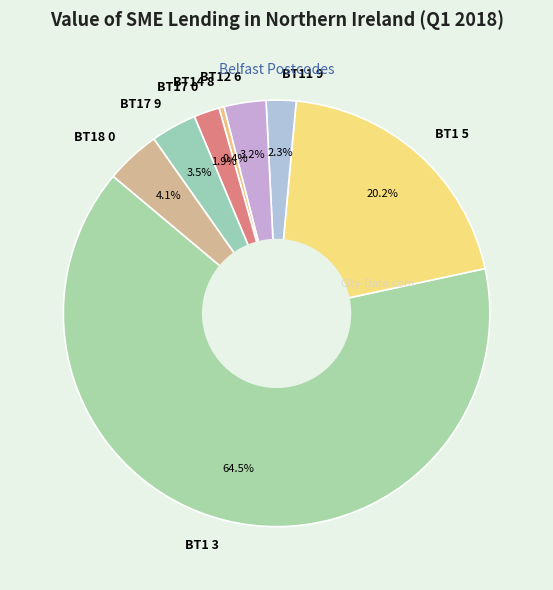

Between BT17 0 and BT1 5, which is larger?

BT1 5